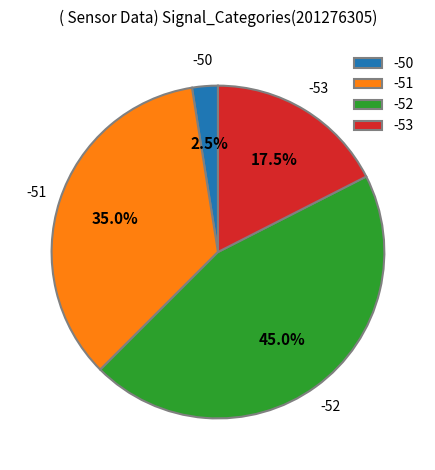

What is the smallest slice in the pie chart?

-50